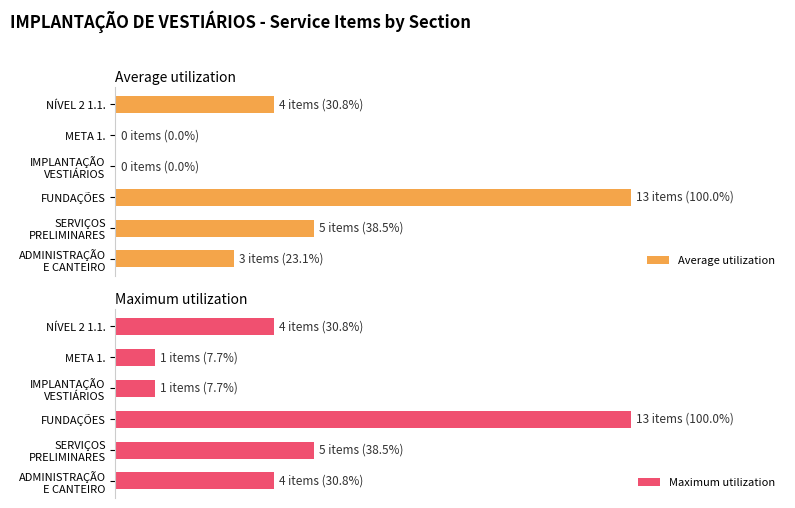

What is the difference between the maximum and minimum values in the Average utilization series?

100.0